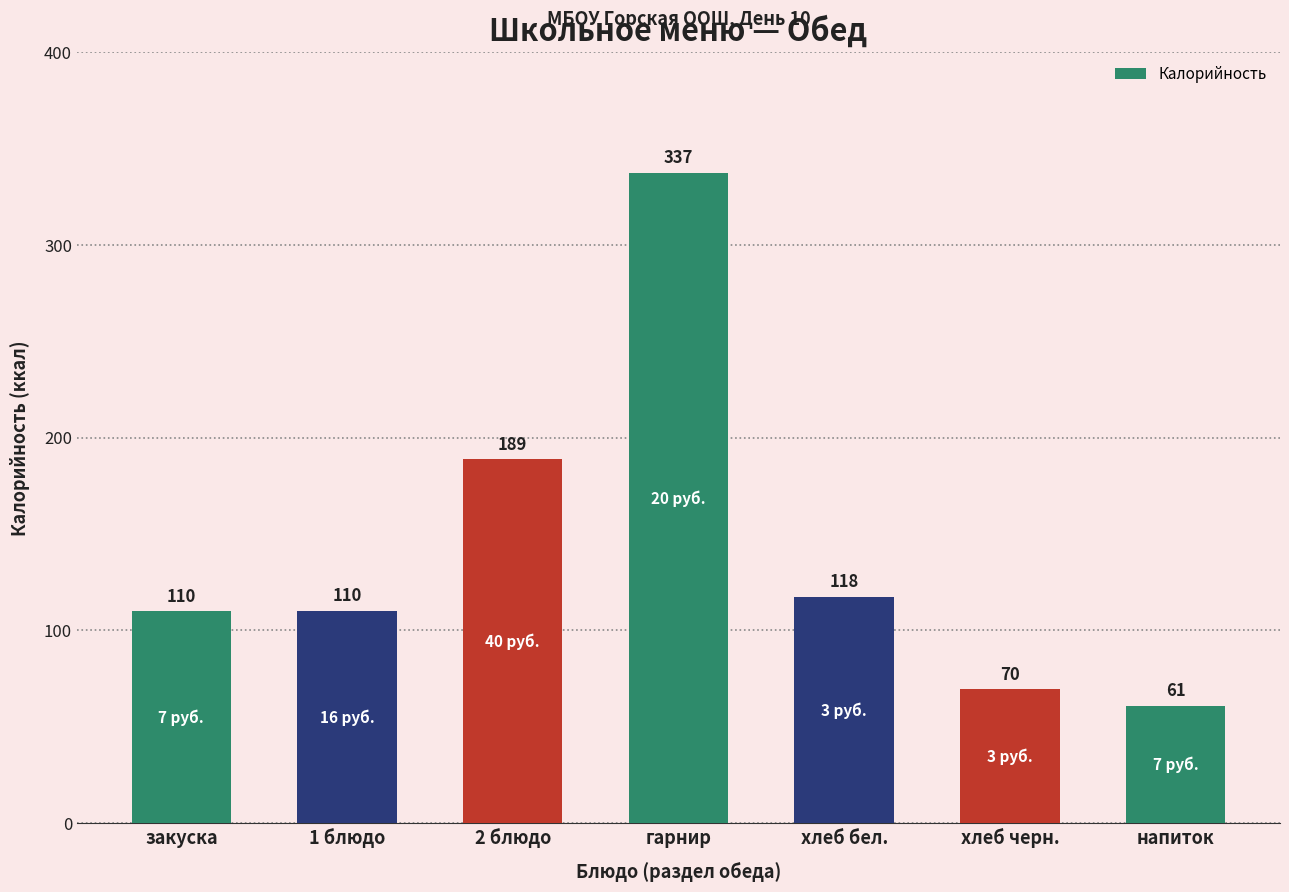

What is the greatest value displayed?

337.4